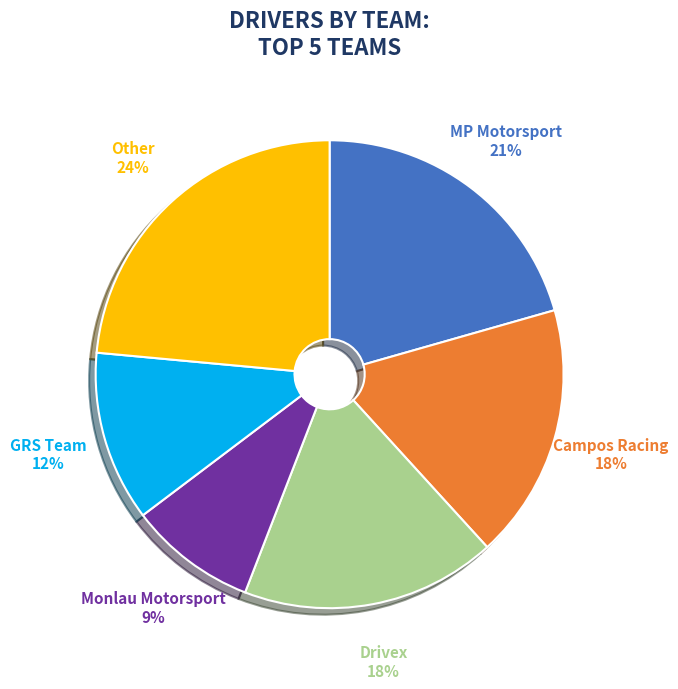

Does Campos Racing represent more than half of the total?

No